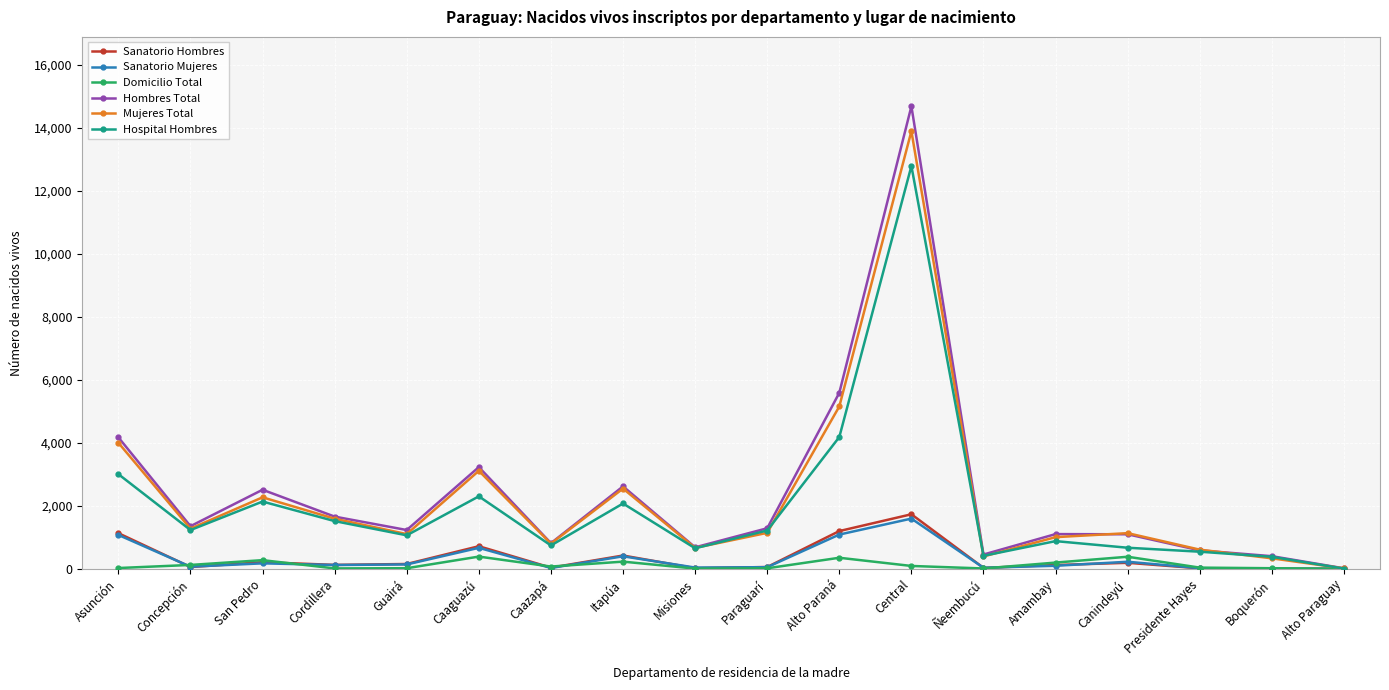

Which series changed the most between San Pedro and Misiones?

Hombres Total